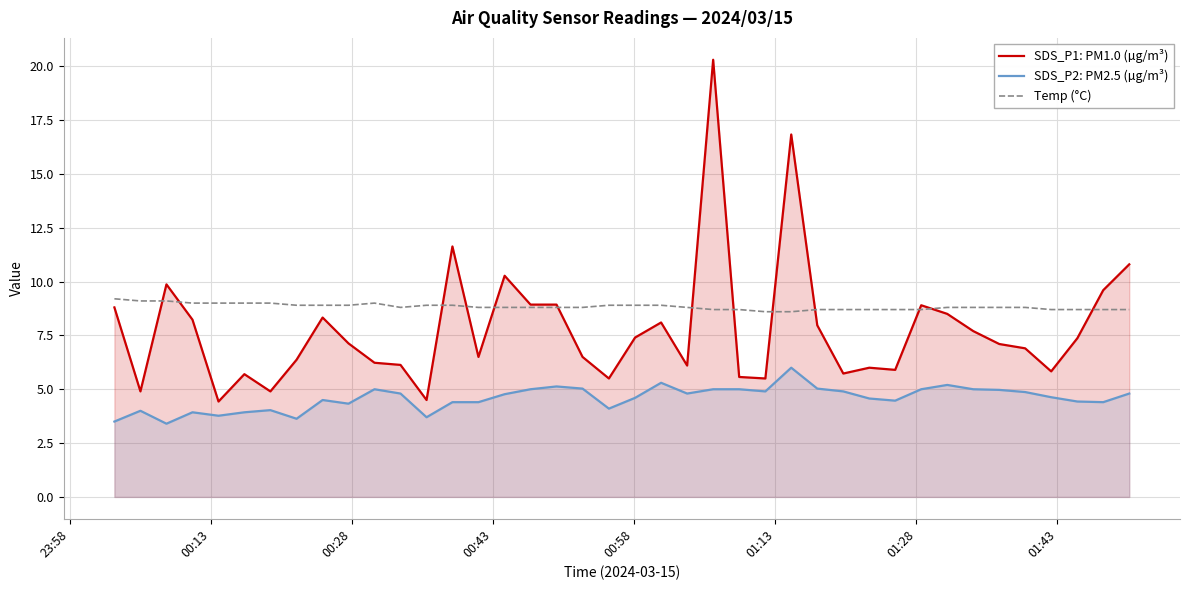

How many intersections are there between Temp (°C) and SDS_P1: PM1.0 (µg/m³)?

13